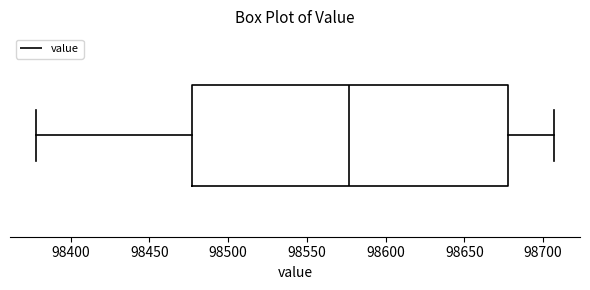

Read this box plot against the x-axis: the position of the median line, the range covered by the box, and the ends of both whiskers. The values are not printed on the chart, so give them approximately, as read against the axis.

median 98575, box 98475 to 98680, whiskers 98380 to 98705